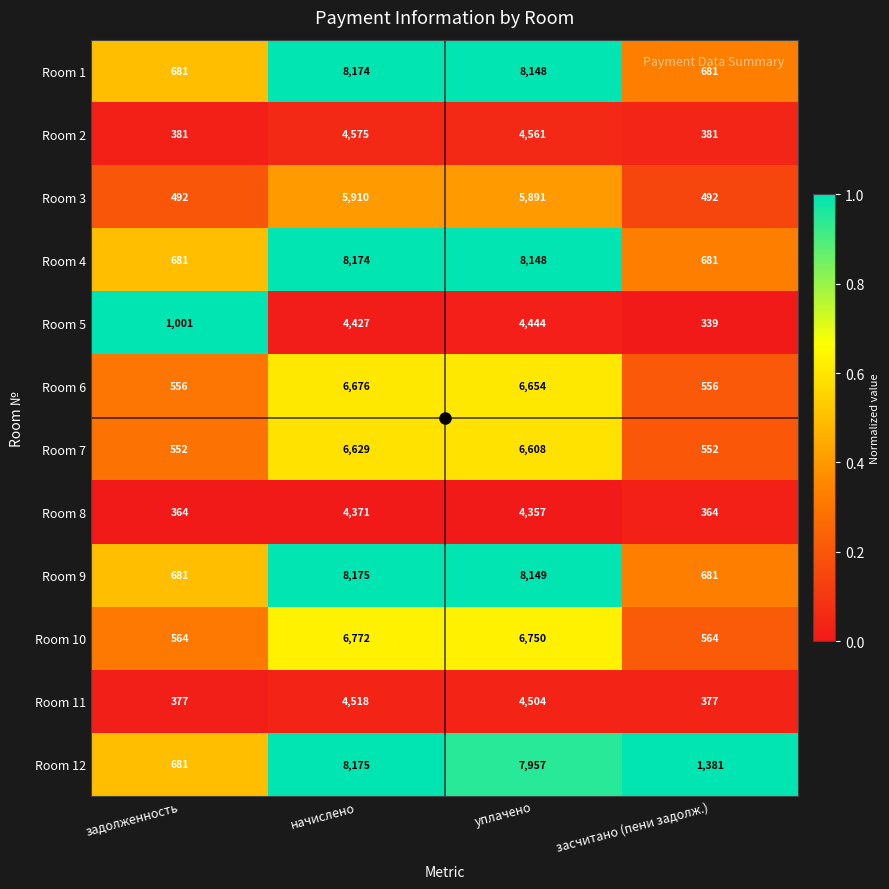

What is the greatest value displayed?

8175